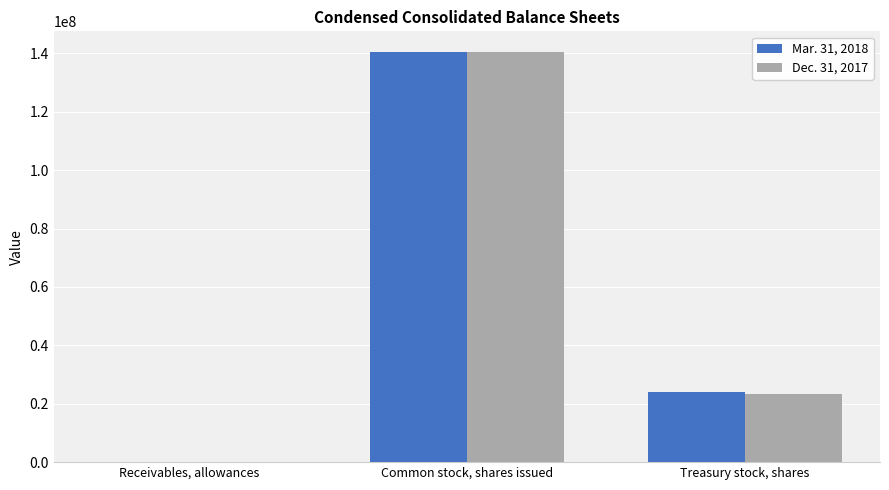

Reading left to right, extract all data points from this chart.

Mar. 31, 2018: 4001	140525055	24130770
Dec. 31, 2017: 4799	140525055	23428324